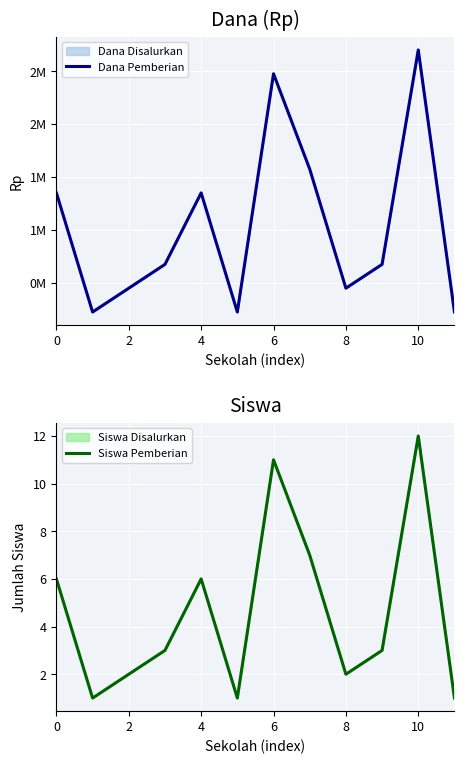

What is the average value of the Dana Pemberian series?

1031250